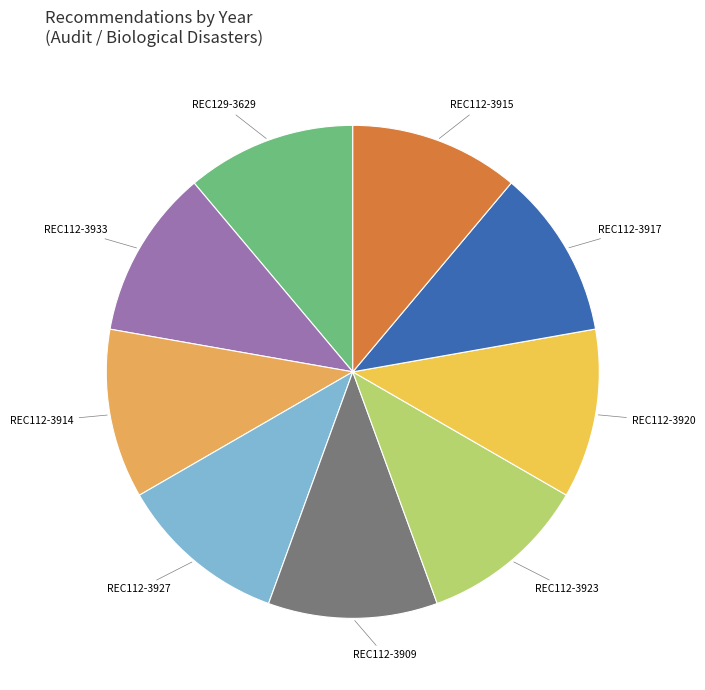

What is the ratio of the value at REC112-3915 to the value at REC112-3923?

1.0